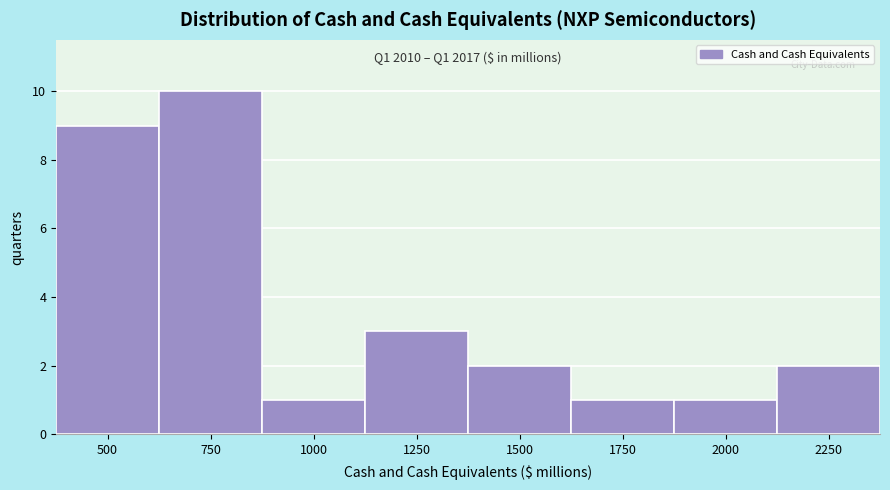

Reading right to left, list all the values displayed in this chart.

2250=2	2000=1	1750=1	1500=2	1250=3	1000=1	750=10	500=9